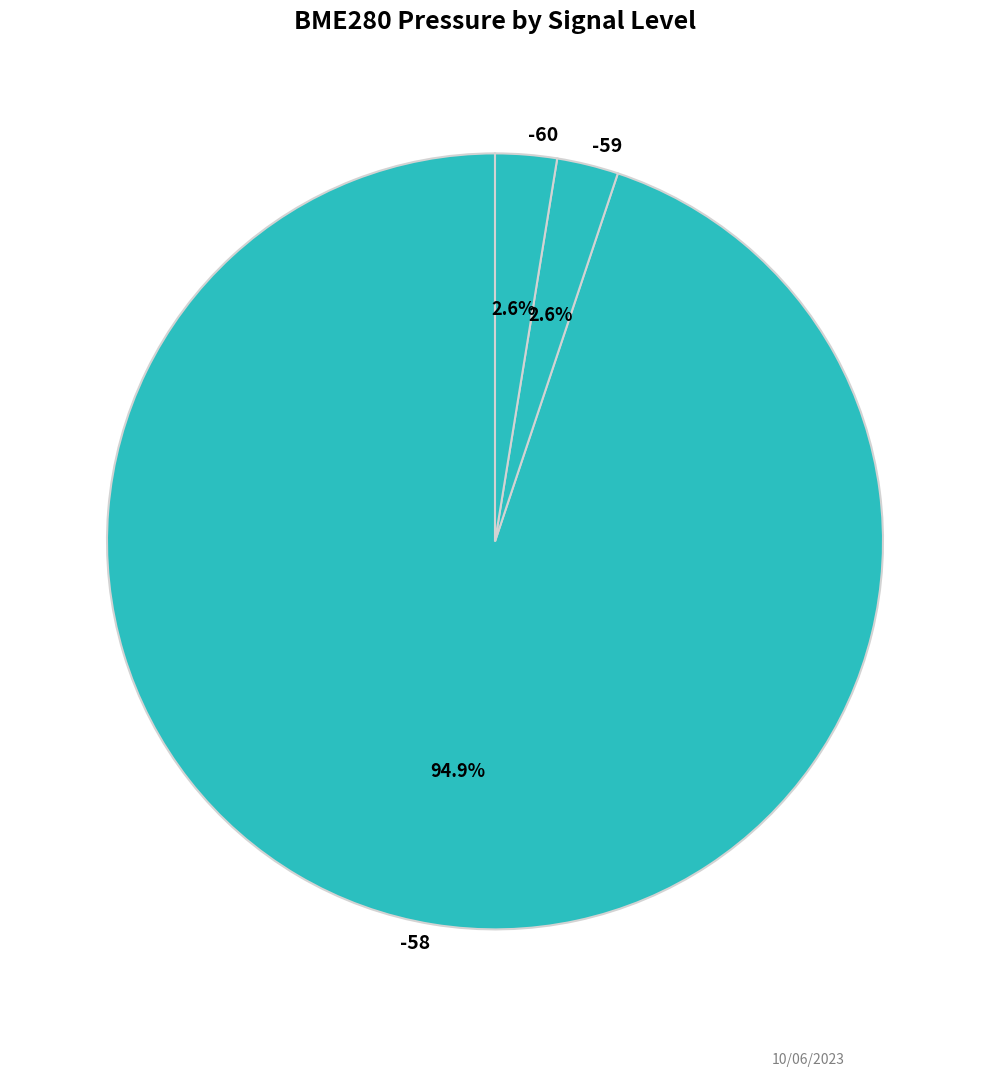

Do -59 and -58 together represent more than half of the pie?

Yes